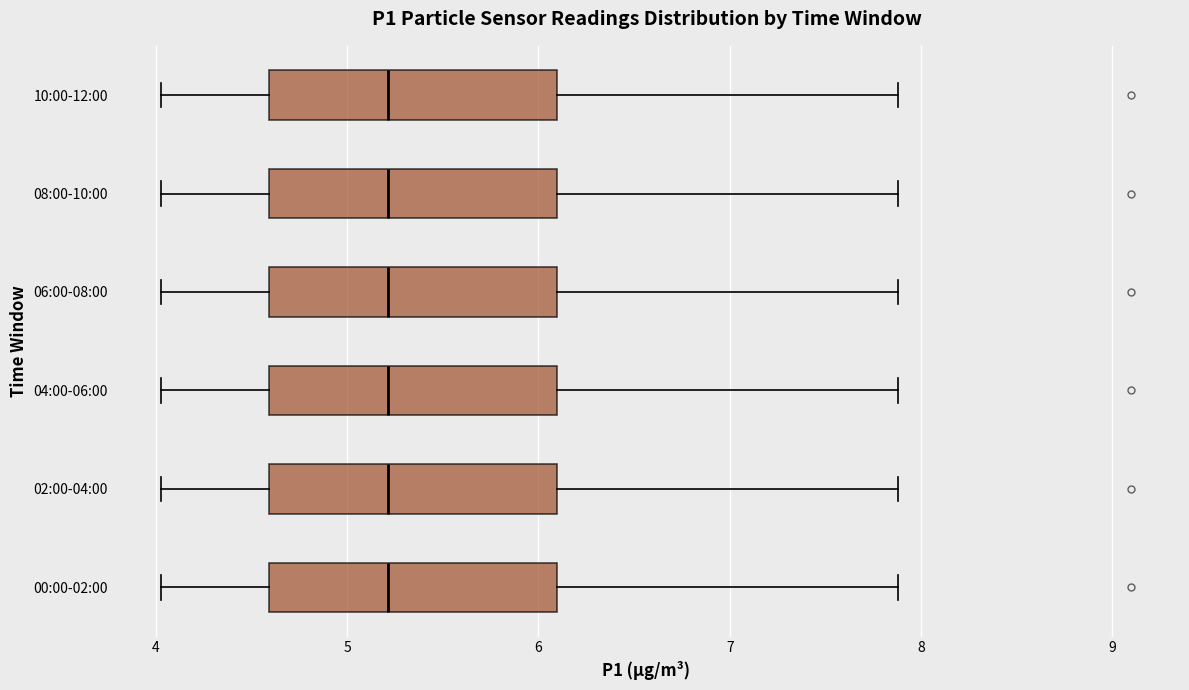

Reading bottom to top, read every box against the x-axis: the position of its median line, the range the box covers, and the ends of its whiskers. The values are not printed on the chart, so give them approximately, as read against the axis.

00:00-02:00: median 5.2, box 4.6 to 6.1, whiskers 4.0 to 7.9
02:00-04:00: median 5.2, box 4.6 to 6.1, whiskers 4.0 to 7.9
04:00-06:00: median 5.2, box 4.6 to 6.1, whiskers 4.0 to 7.9
06:00-08:00: median 5.2, box 4.6 to 6.1, whiskers 4.0 to 7.9
08:00-10:00: median 5.2, box 4.6 to 6.1, whiskers 4.0 to 7.9
10:00-12:00: median 5.2, box 4.6 to 6.1, whiskers 4.0 to 7.9